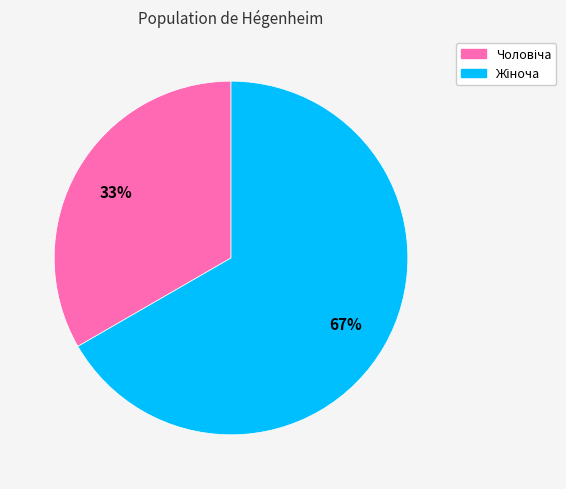

Is there any slice that represents more than half of the pie?

Yes